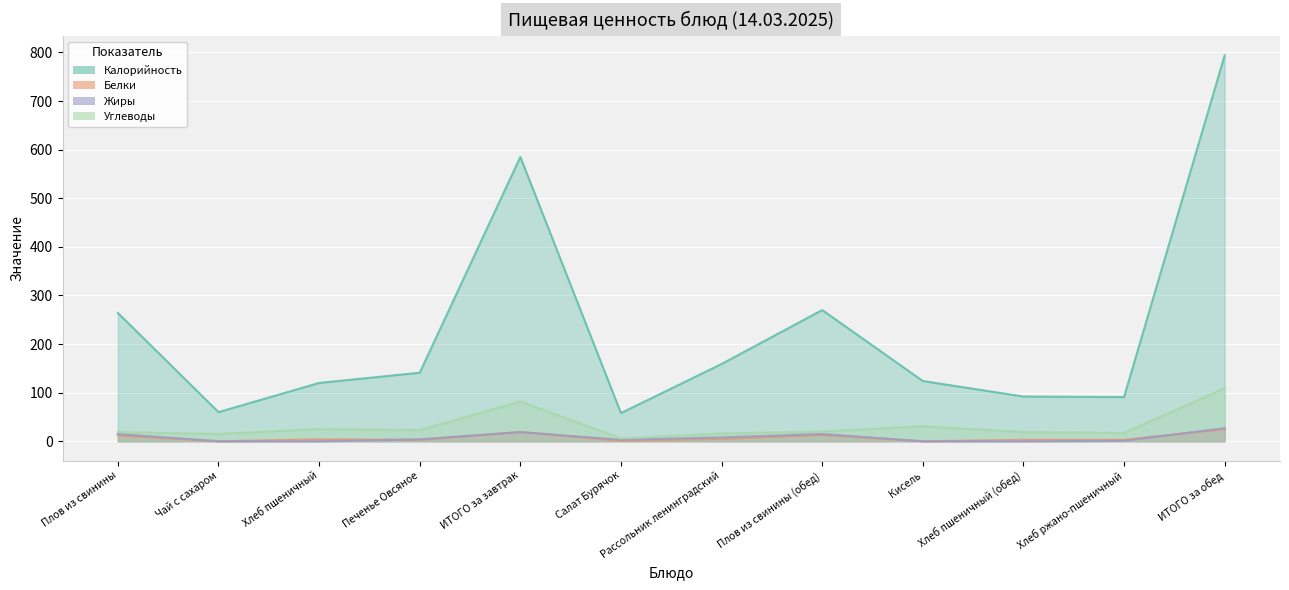

What is the average value of the Углеводы series?

32